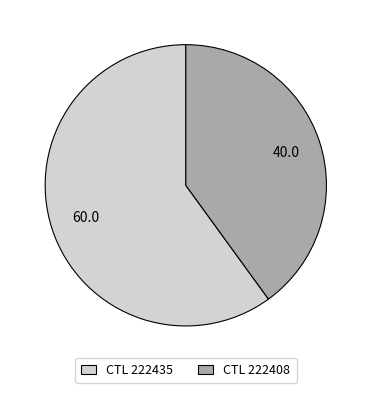

Is the sum of CTL 222435 and CTL 222408 greater than half?

Yes